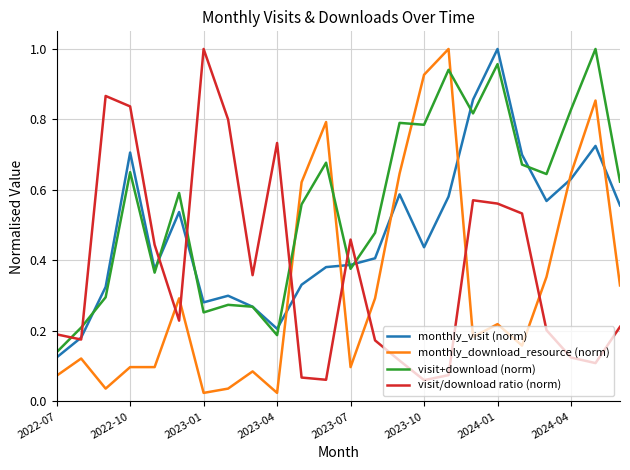

After their last crossing, which series has the higher values: monthly_download_resource (norm) or visit/download ratio (norm)?

monthly_download_resource (norm)